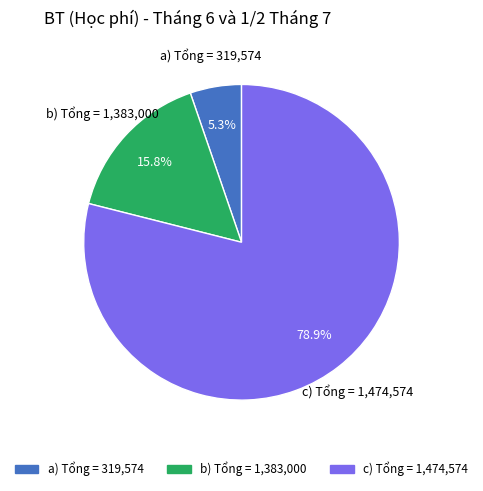

Does any single category account for the majority?

Yes